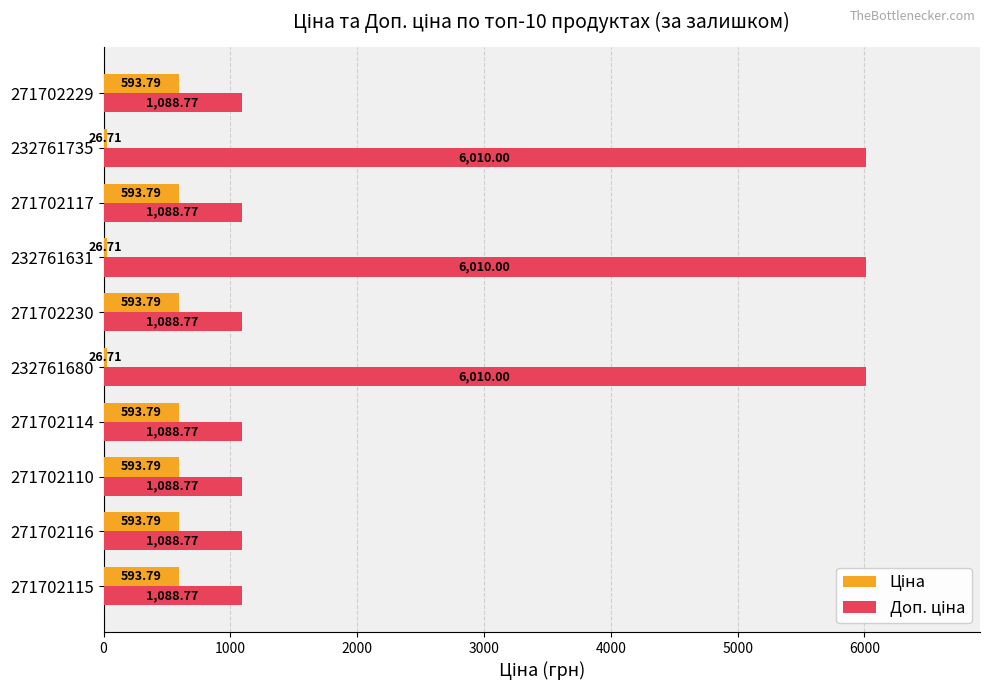

What is the minimum value shown in the chart?

26.7